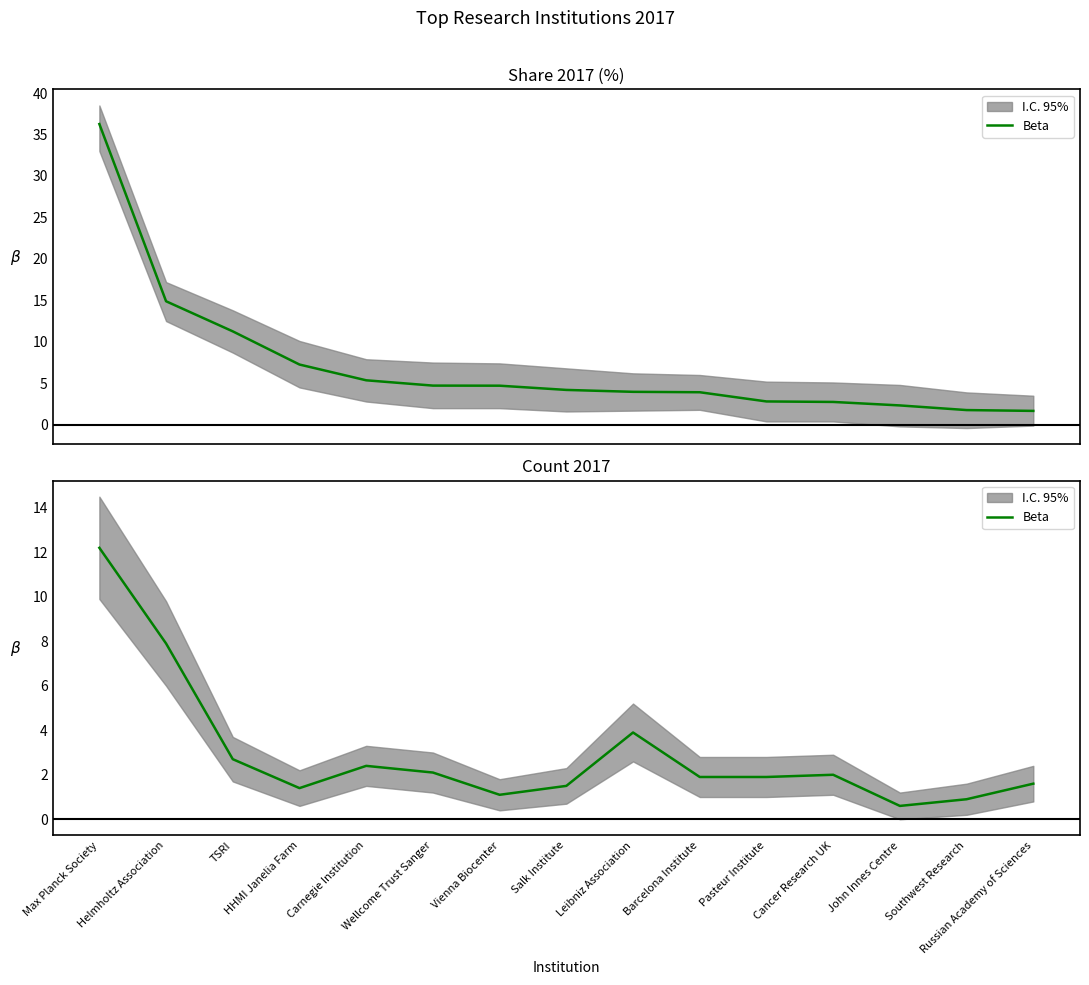

Reading left to right, list all the values displayed in this chart.

12.2	7.9	2.7	1.4	2.4	2.1	1.1	1.5	3.9	1.9	1.9	2.0	0.6	0.9	1.6